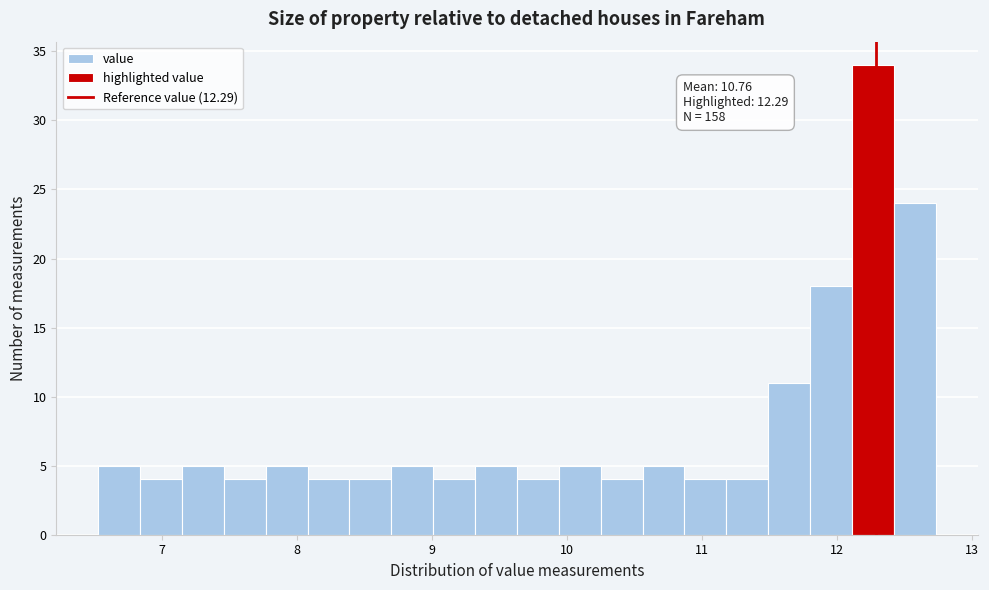

Read against the x-axis, roughly where is the centre of the tallest bar?

12.3